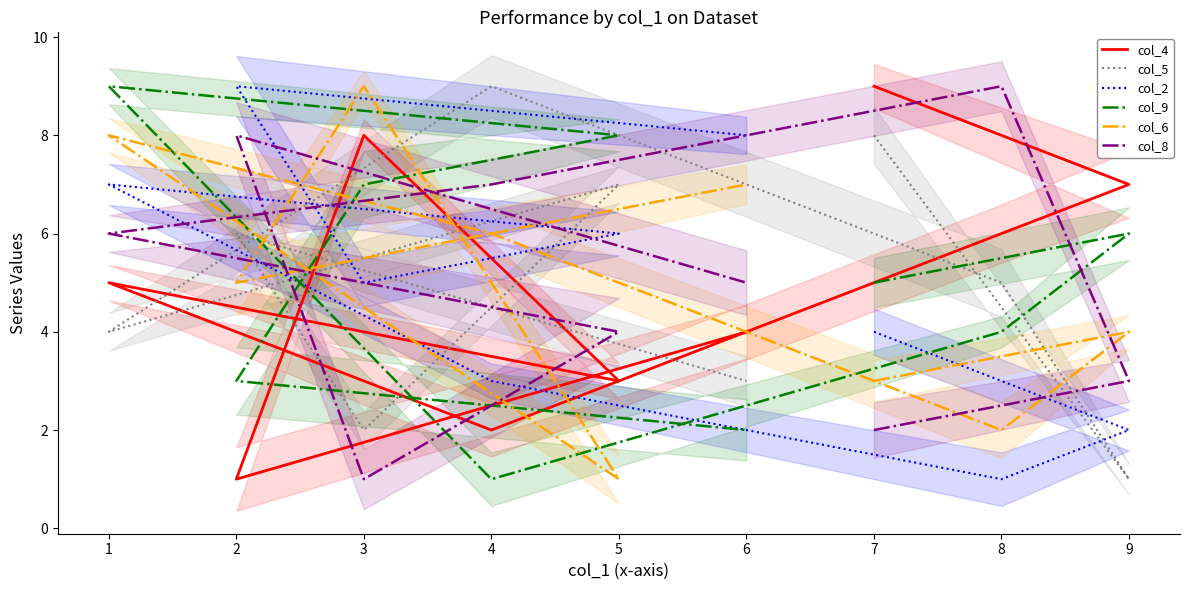

Between 4 and 1, which series saw the biggest shift?

col_9